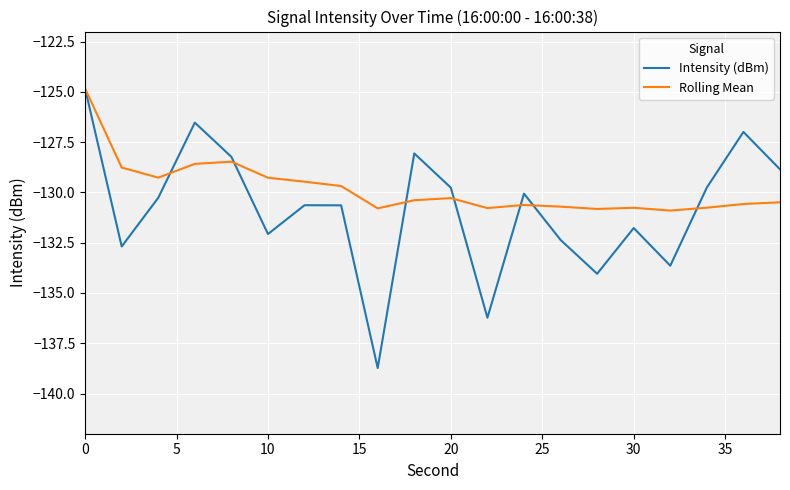

List the series in order of their overall mean, highest first.

Rolling Mean, Intensity (dBm)